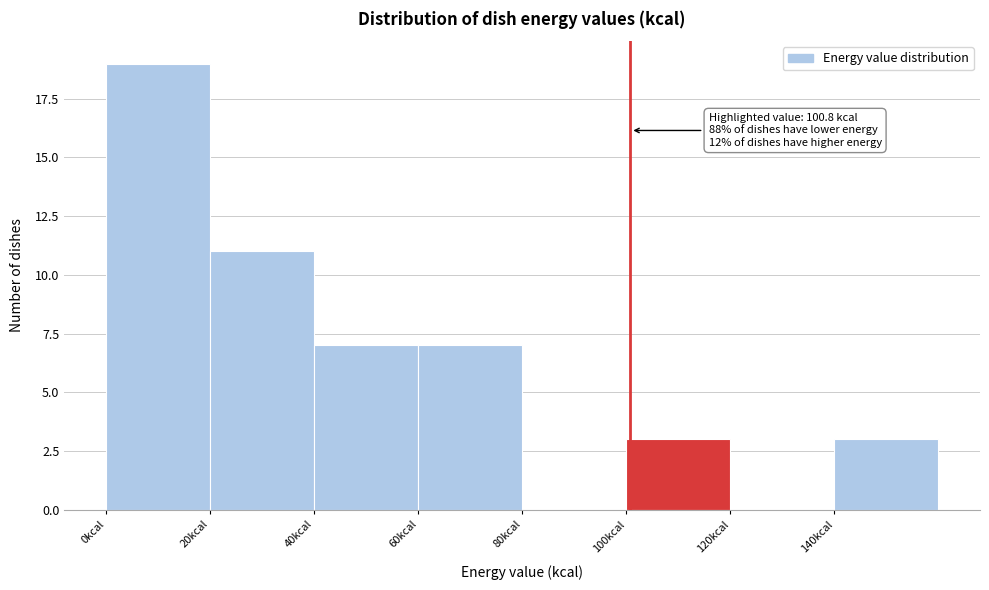

Which range on the x-axis has the tallest bar?

0 to 20